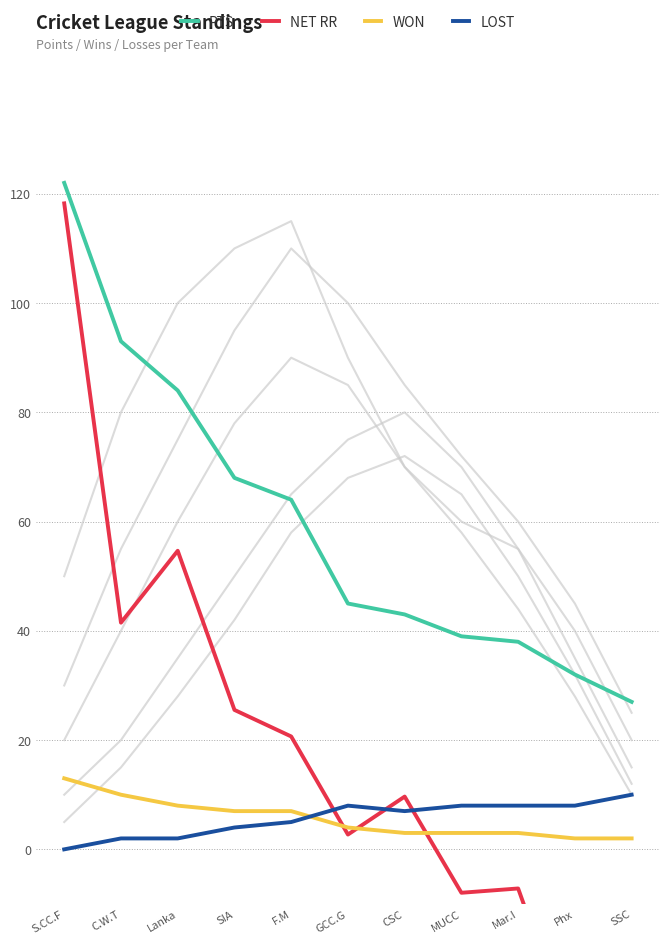

Which series changed the most between CSC and Mar.I?

NET RR